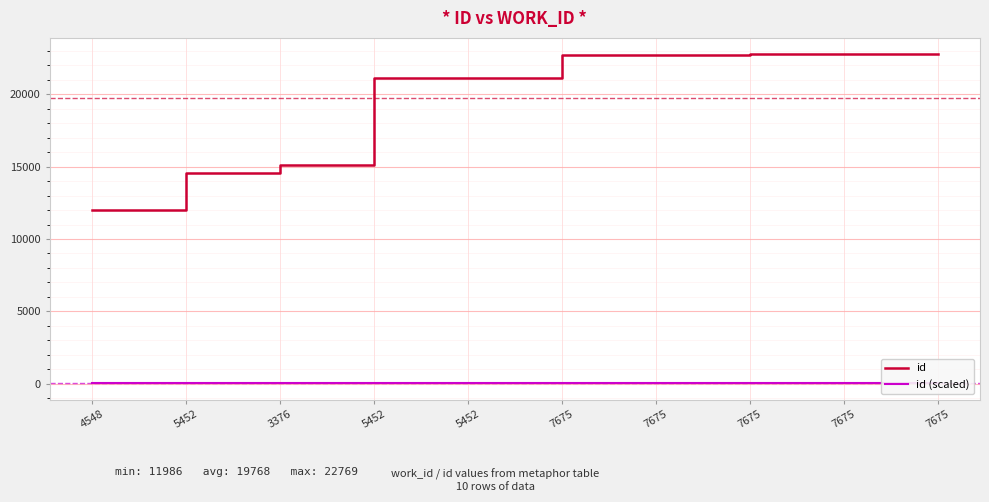

The id series shows 22759.0 at 7675. True or false?

True